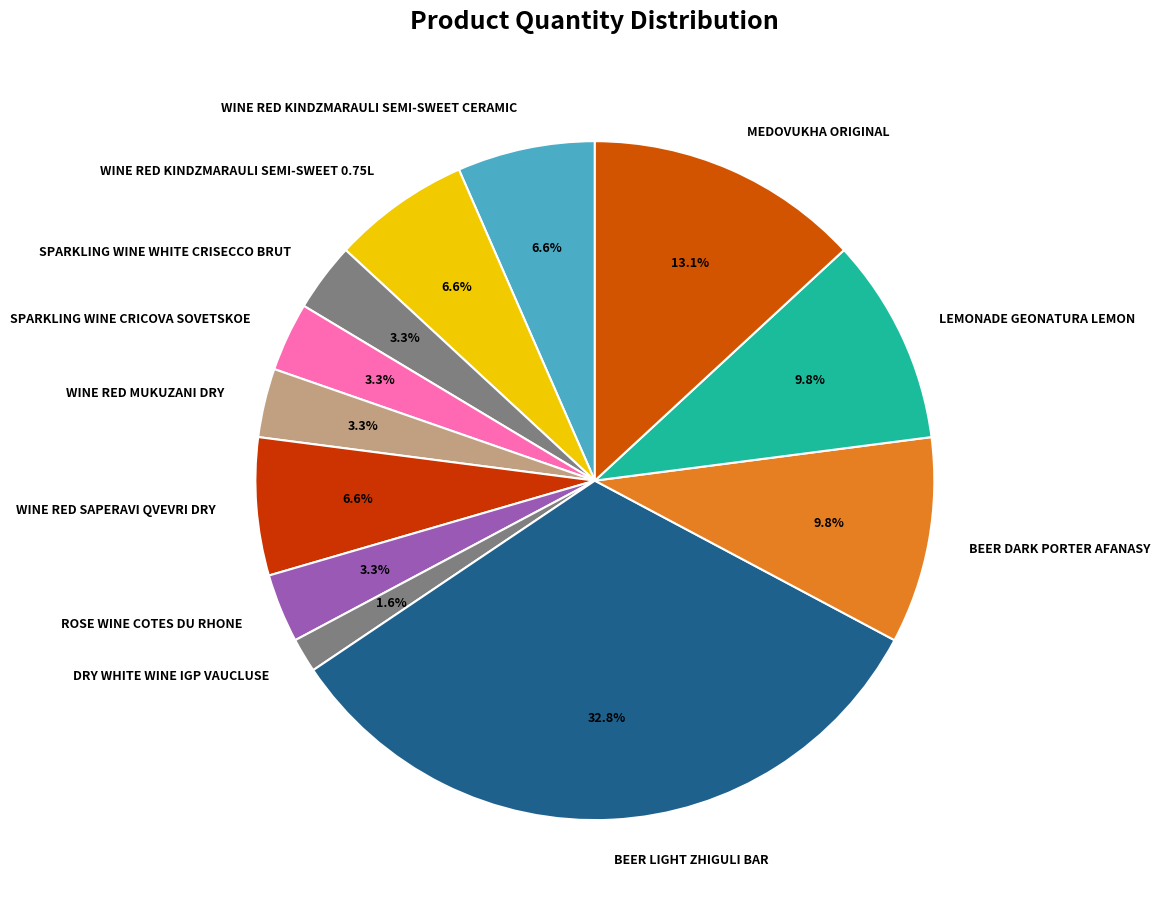

Is it true that BEER LIGHT ZHIGULI BAR is 21% of the pie?

False